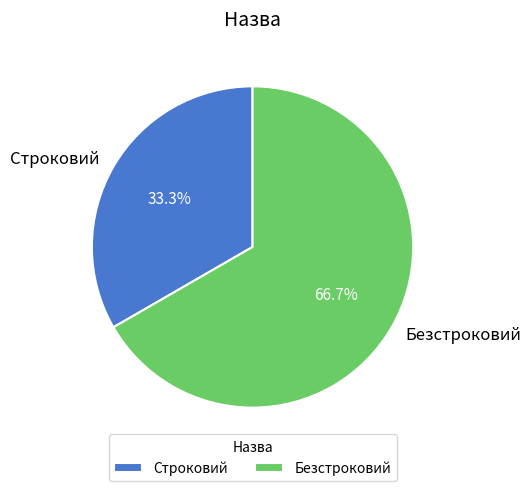

Is it true that Строковий is 26% of the pie?

False